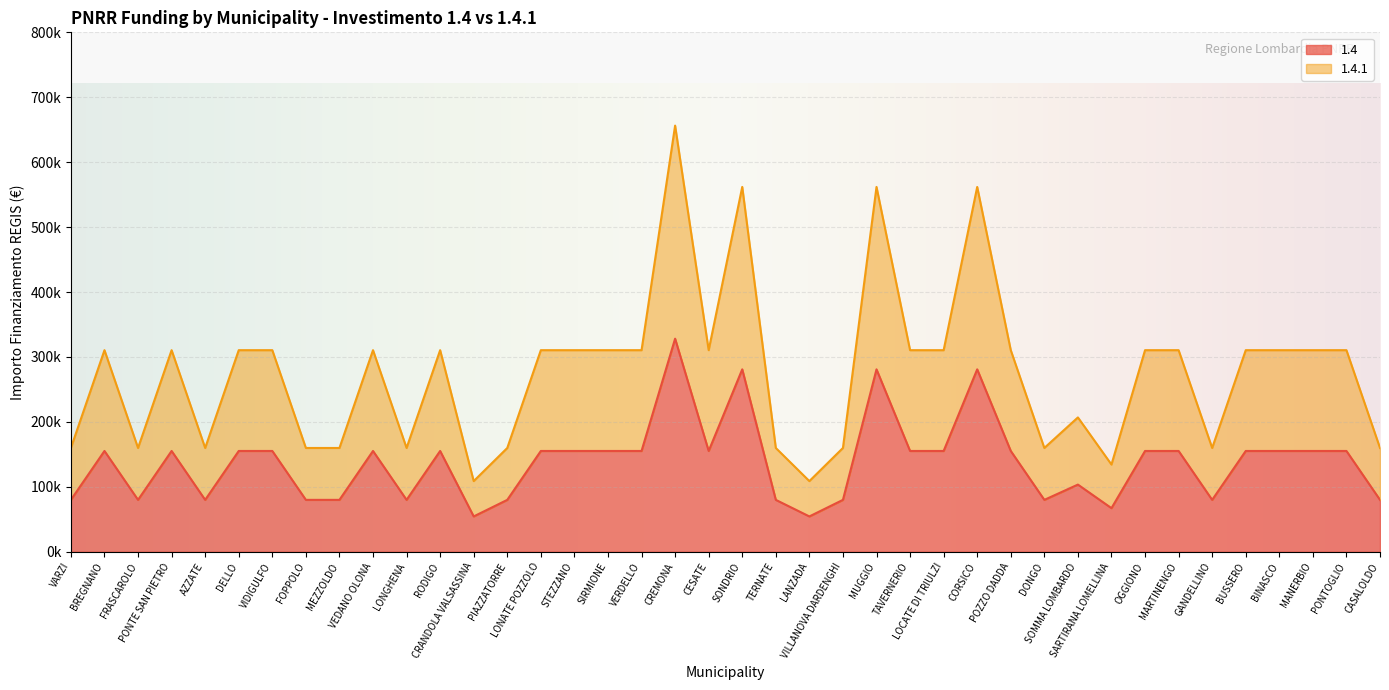

What is the average value of the 1.4.1 series?

275707